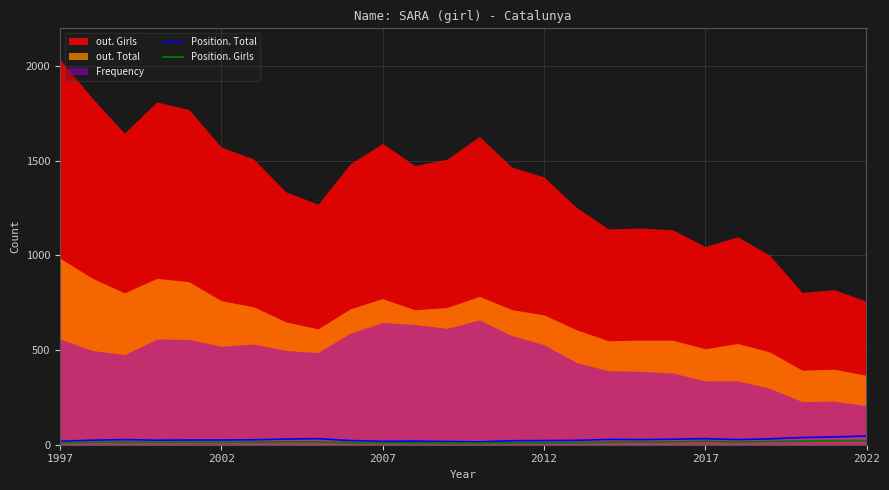

What is the highest value of the Position. Girls series?

22